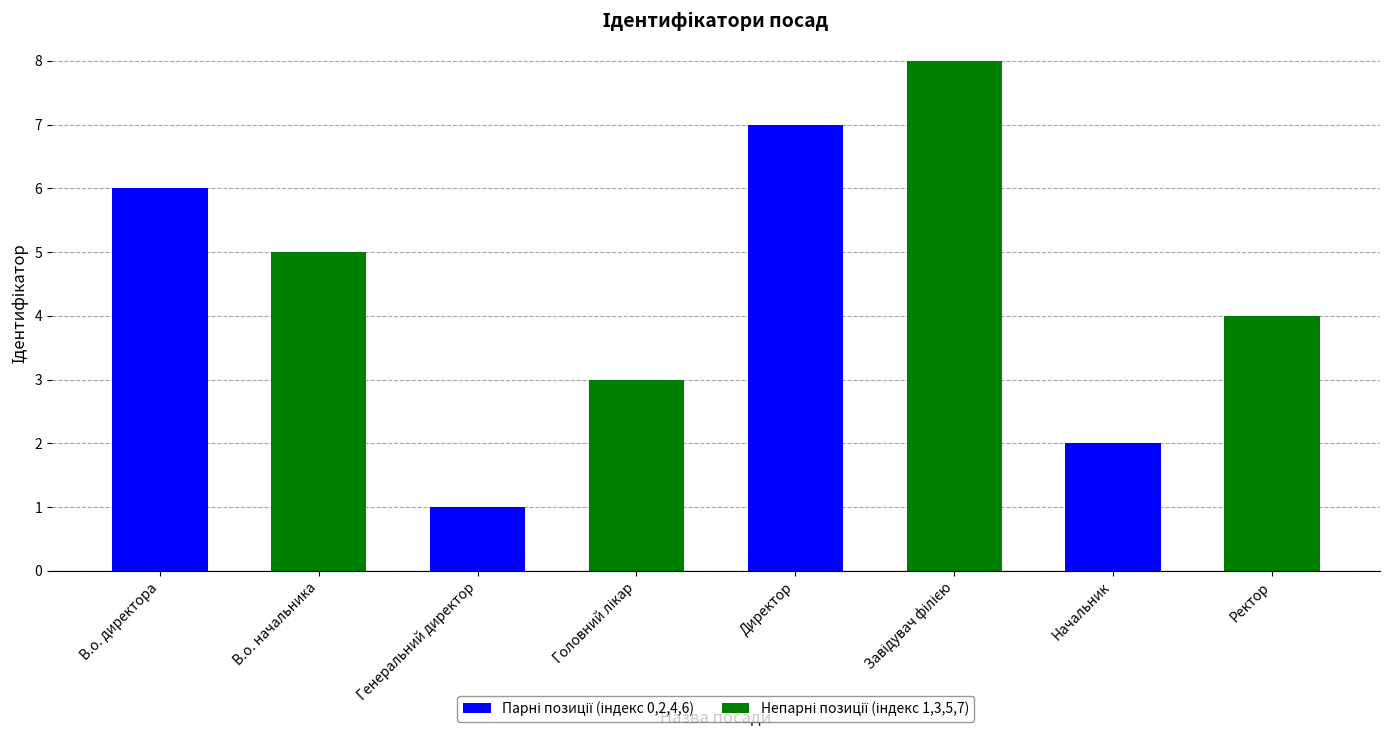

What is the label of the 7th bar from the left?

Начальник